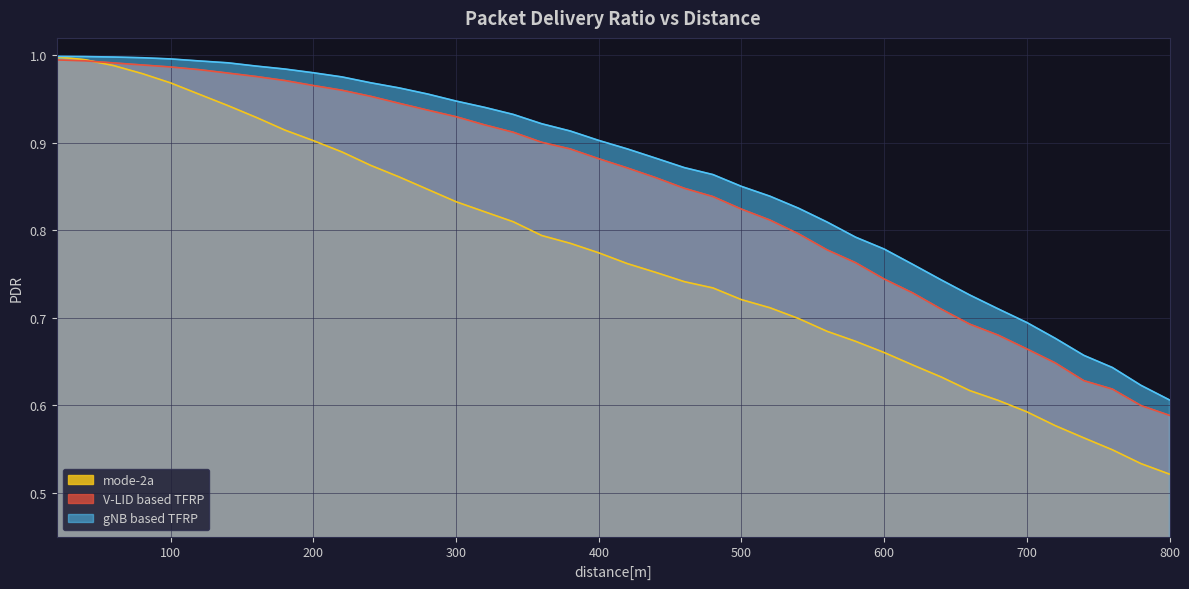

What is the difference between the maximum and minimum values in the gNB based TFRP series?

0.4